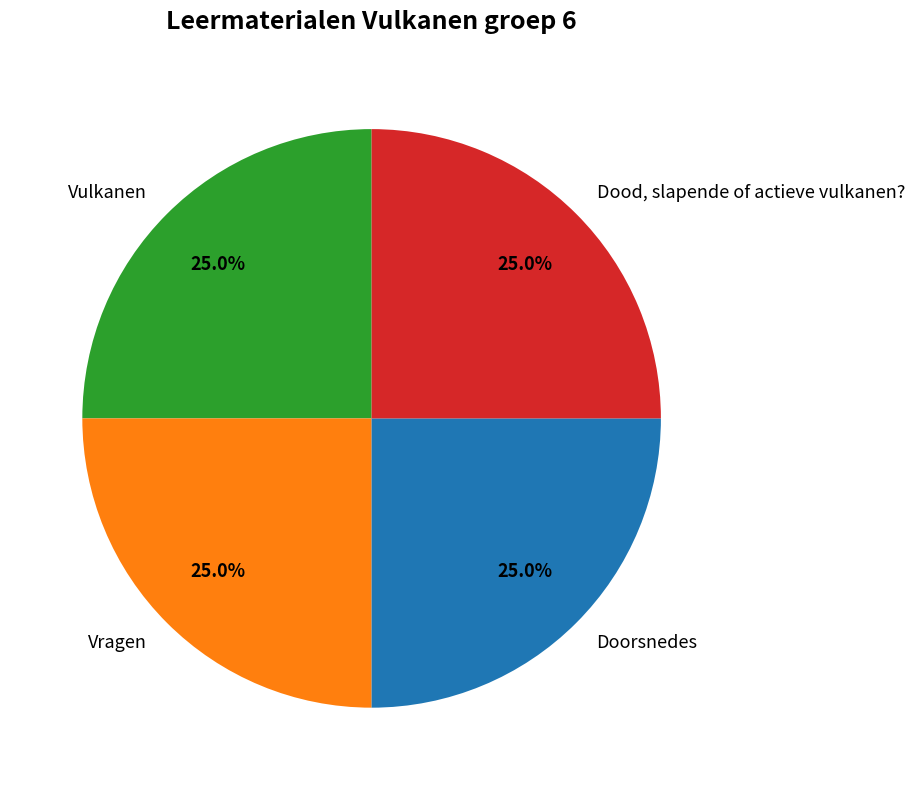

Count the number of slices in the pie.

4